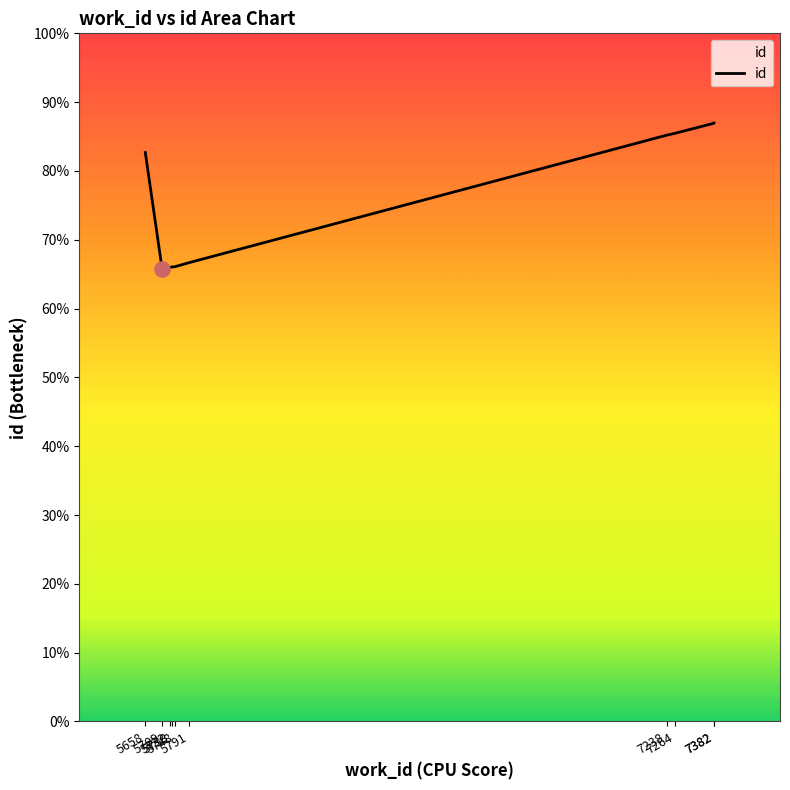

What is the ratio of the value at 5732 to the value at 5791?

1.0